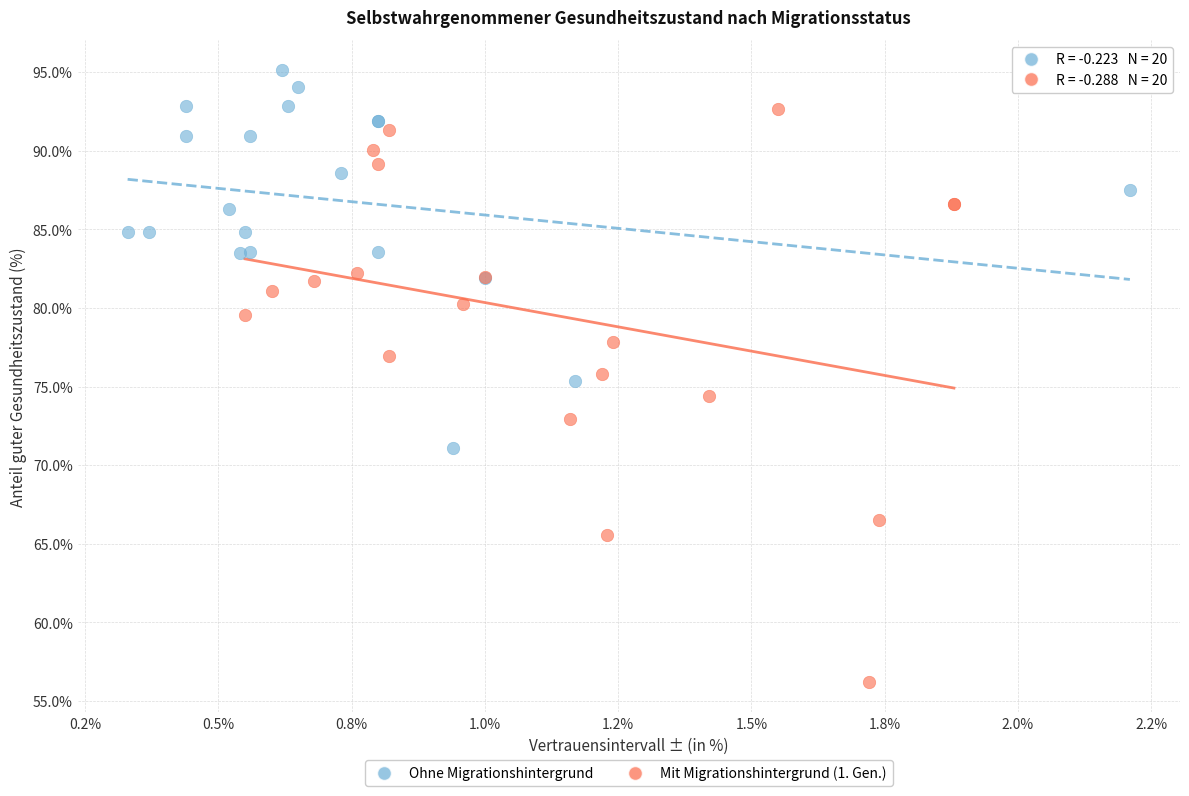

Which series reaches the minimum Y coordinate?

Mit Migrationshintergrund (1. Gen.)